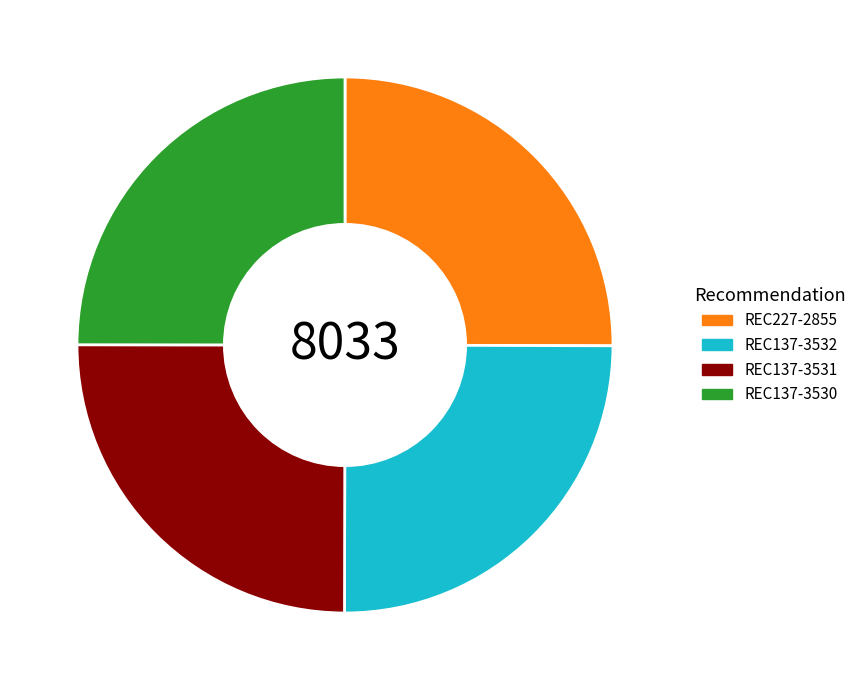

What is the ratio of the value at REC227-2855 to the value at REC137-3532?

1.0